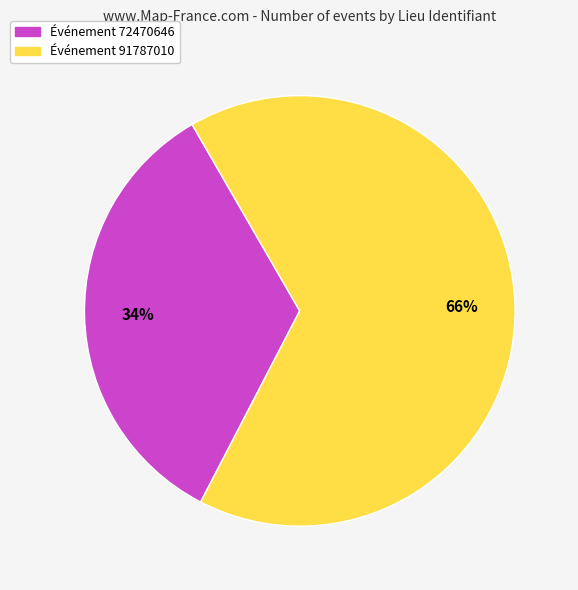

How many segments does this pie chart have?

2